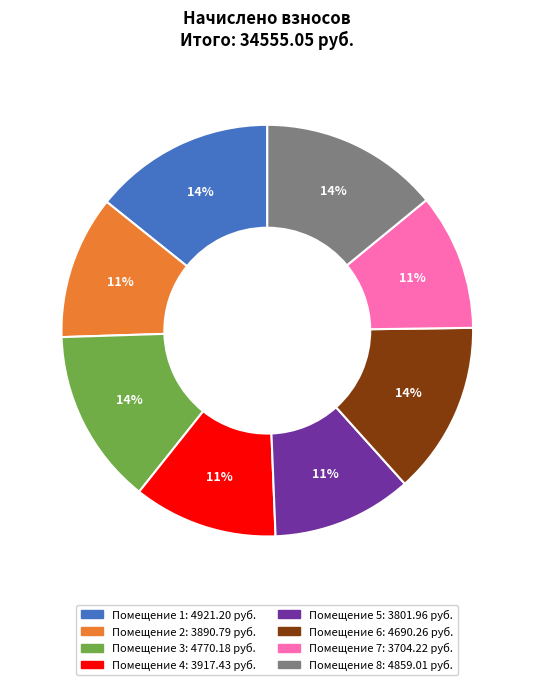

To the nearest percent, what is the average slice percentage?

12%